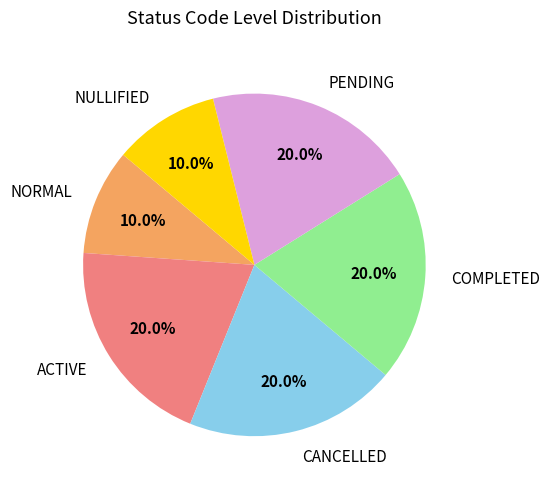

Combined, what portion of the pie is PENDING and COMPLETED?

40.0%